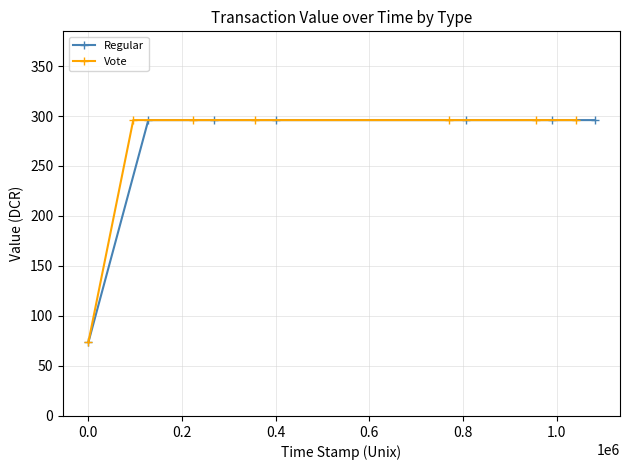

Reading right to left, what are all the values shown in this chart?

Regular: 295.9	295.9	295.9	295.9	295.9	295.9	73.8
Vote: 295.9	295.9	295.9	295.9	295.9	295.9	73.8